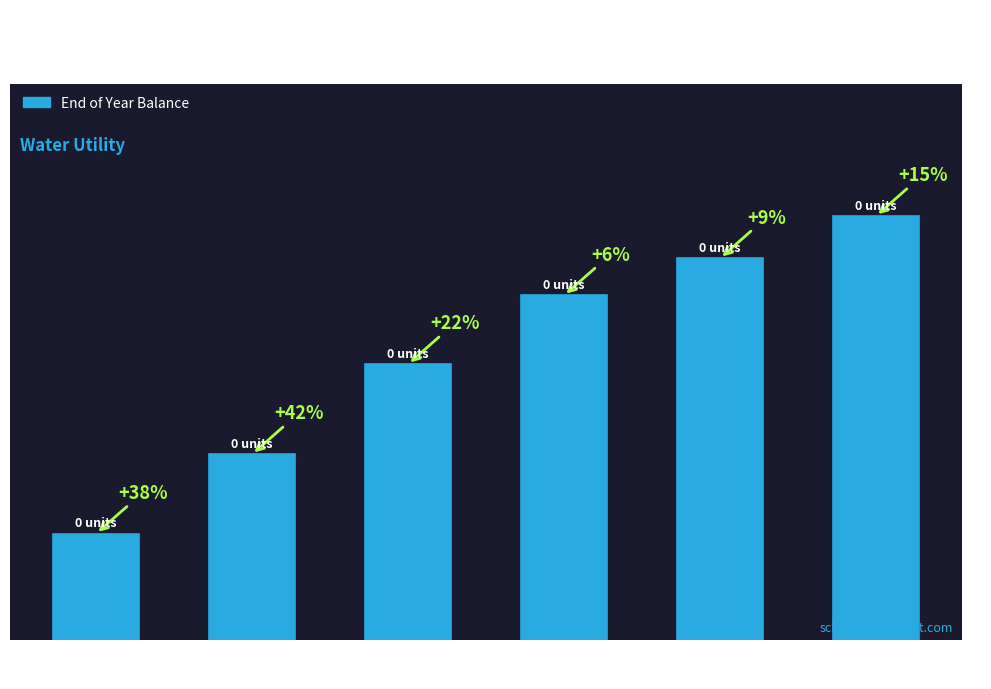

What position from the right is Constr. Work
in Progress?

5